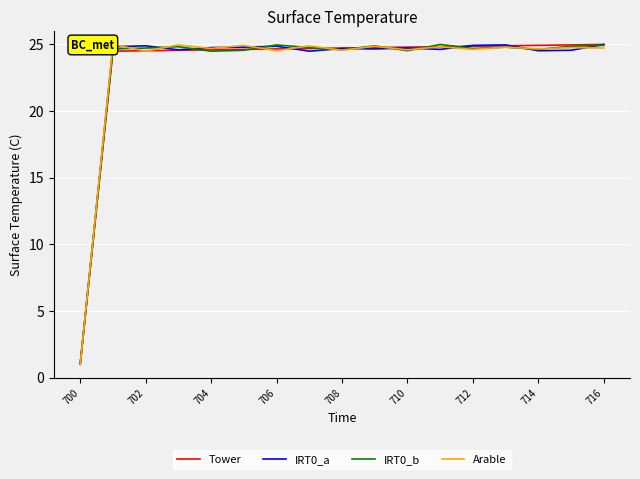

How many values in the IRT0_a series exceed 24?

16